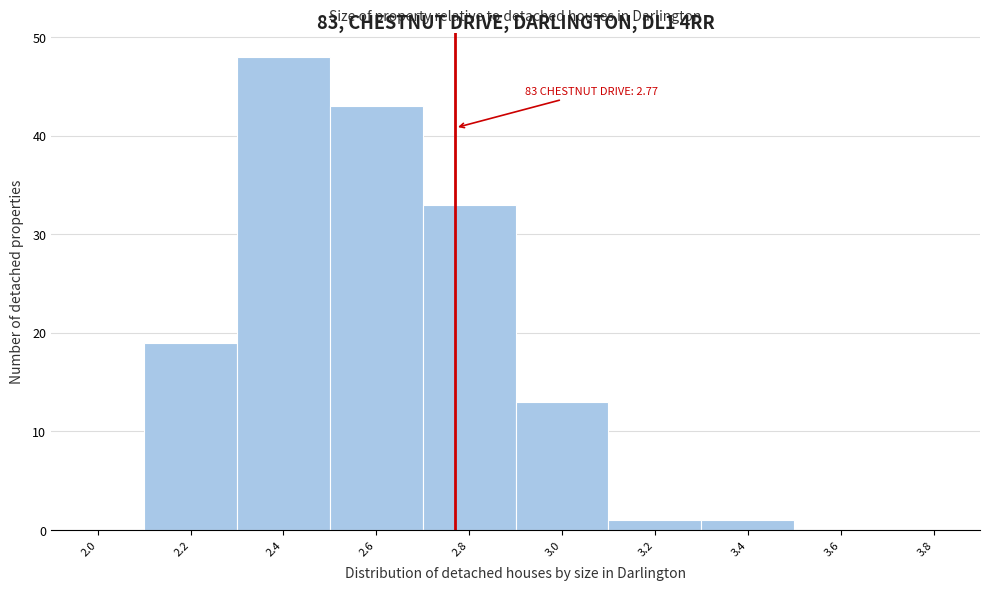

Which range on the x-axis has the tallest bar?

2.3 to 2.5